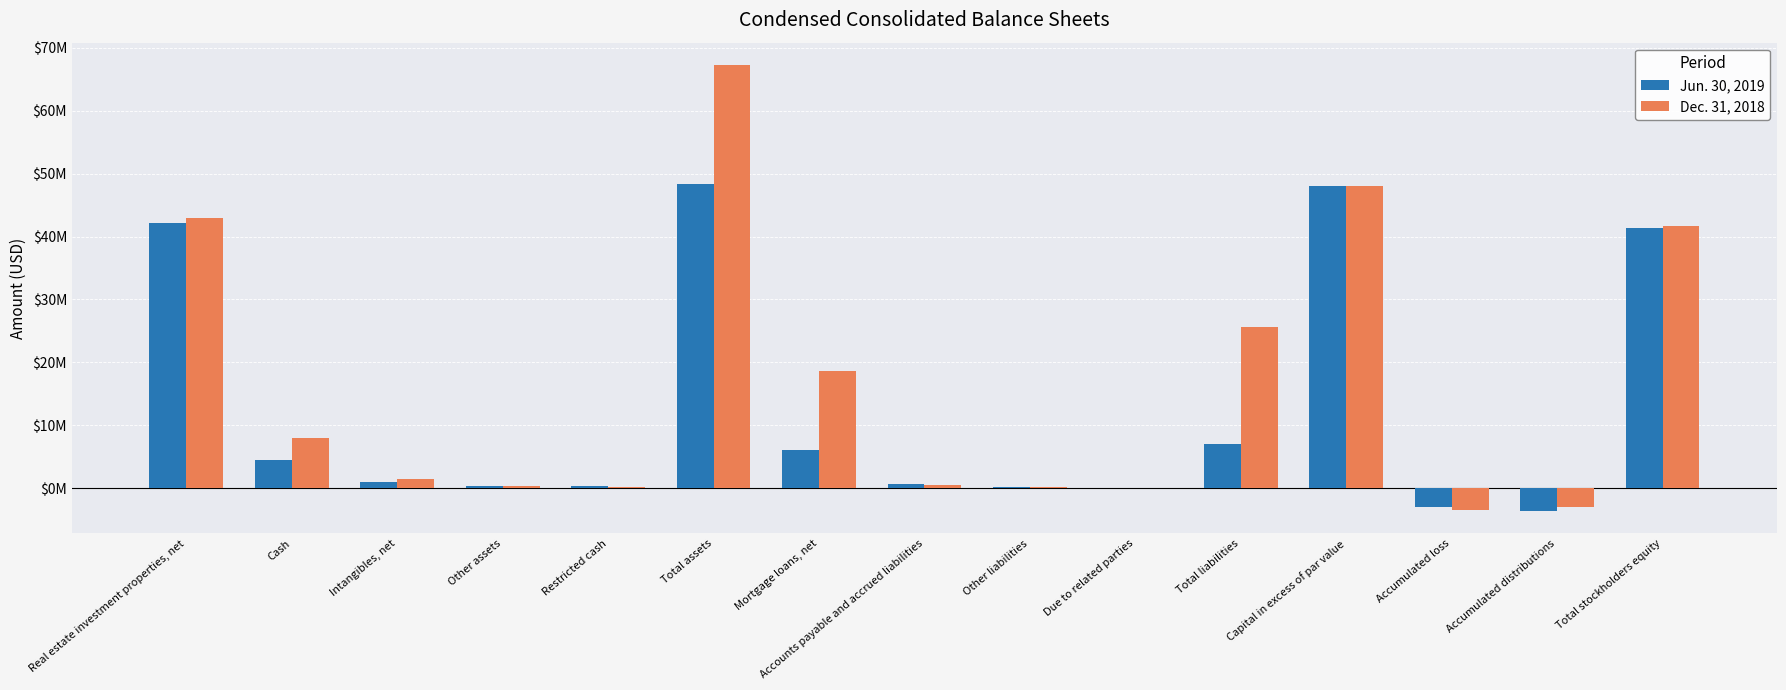

What is the spread (max minus min) of values at Other assets?

66768